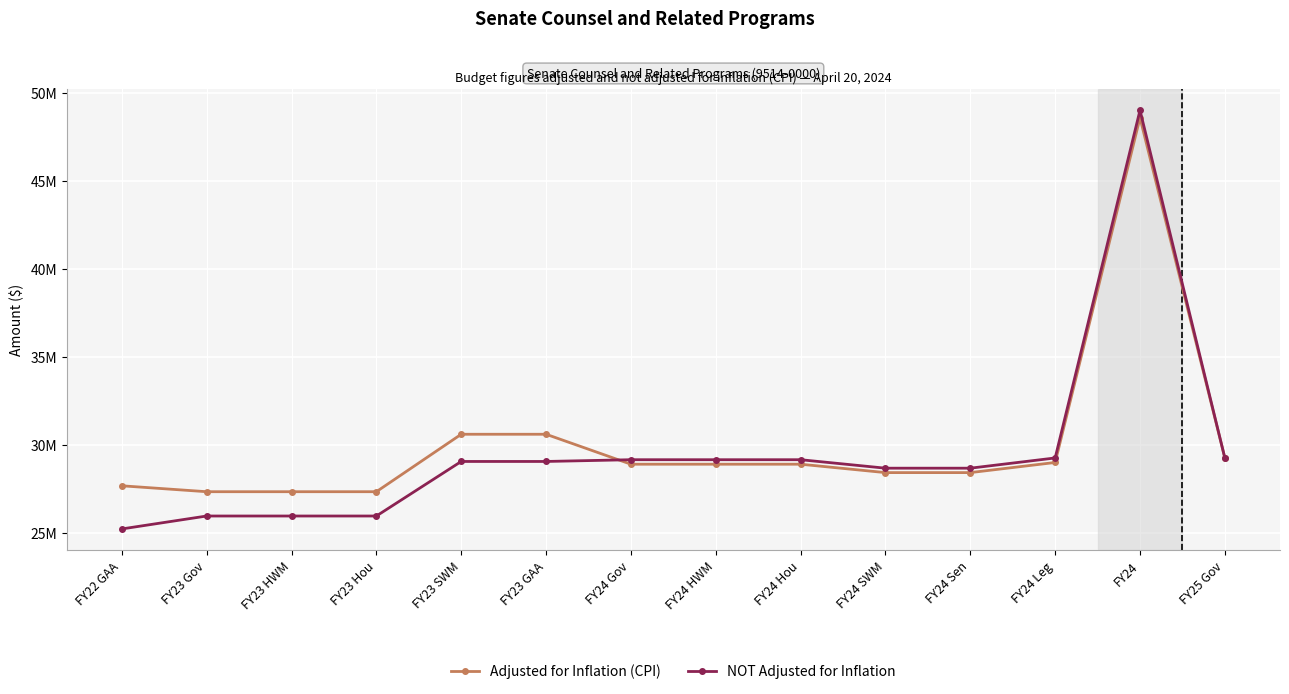

What is the value of the NOT Adjusted for Inflation point at the 1st from the left?

25232739